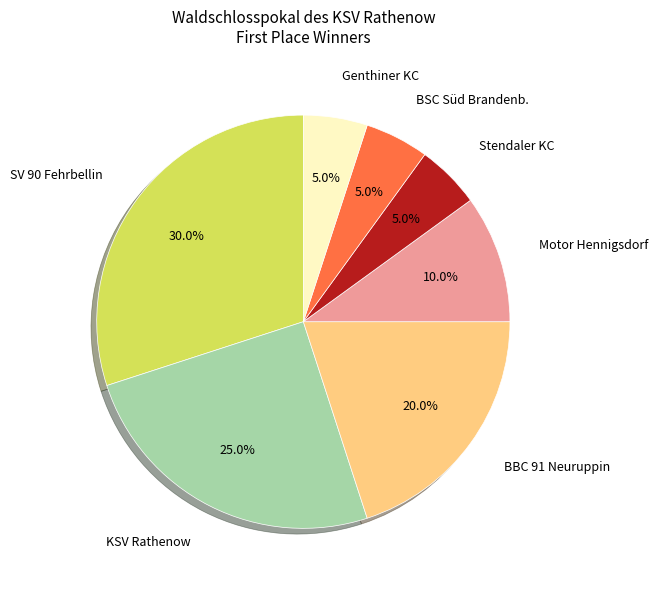

Is there any slice that represents more than half of the pie?

No